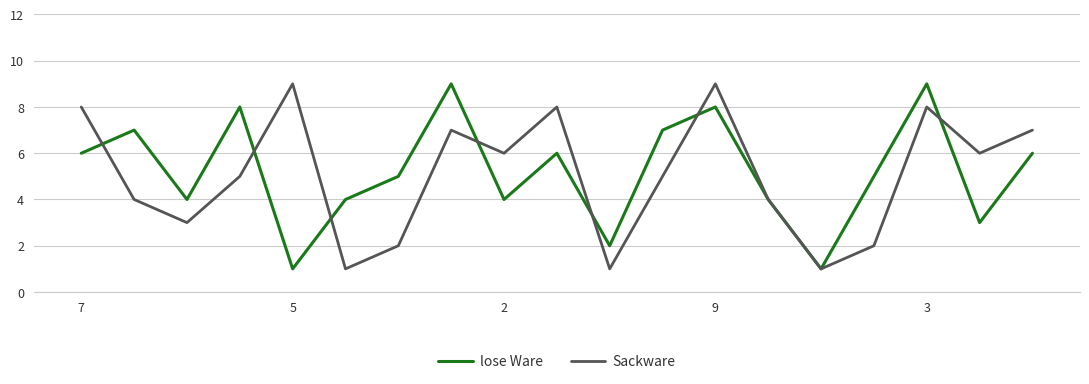

What is the maximum value shown in the chart?

9